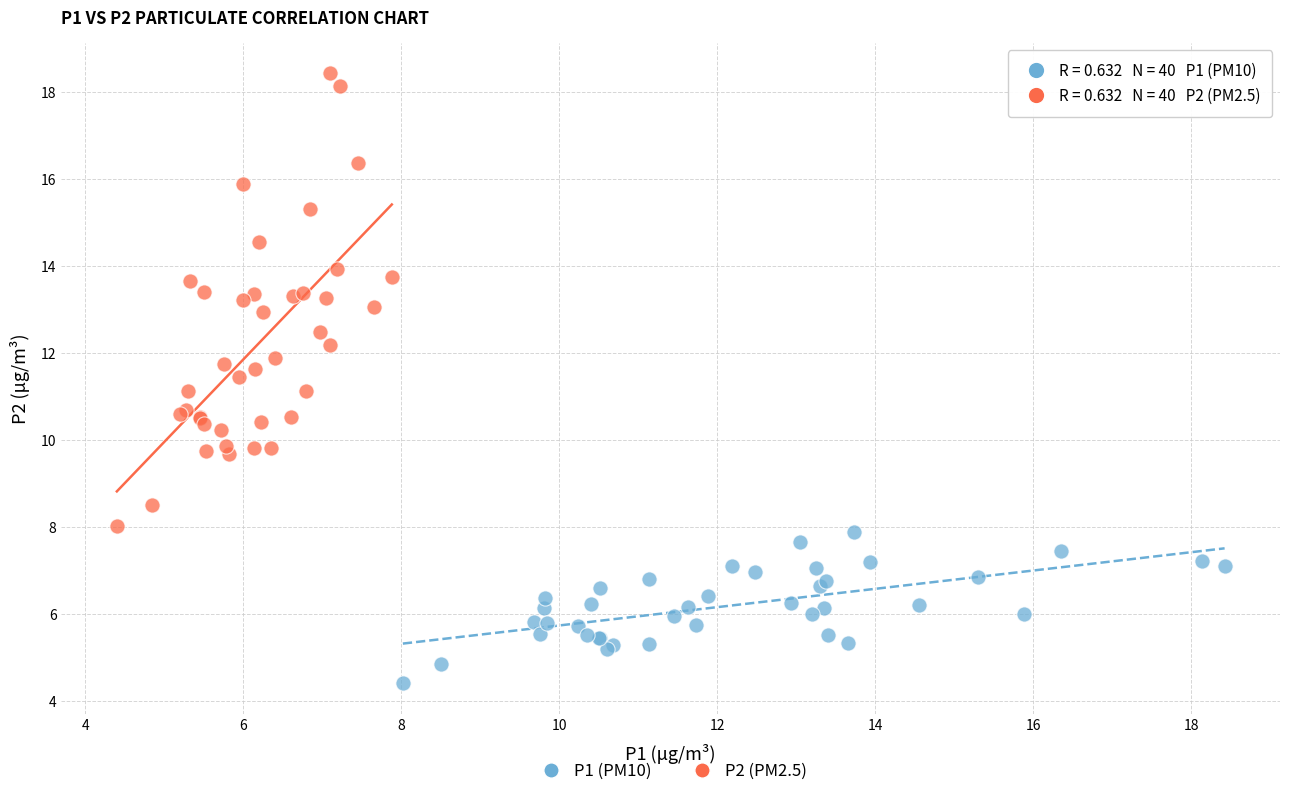

Which series has the widest spread of Y values?

P2 (PM2.5)